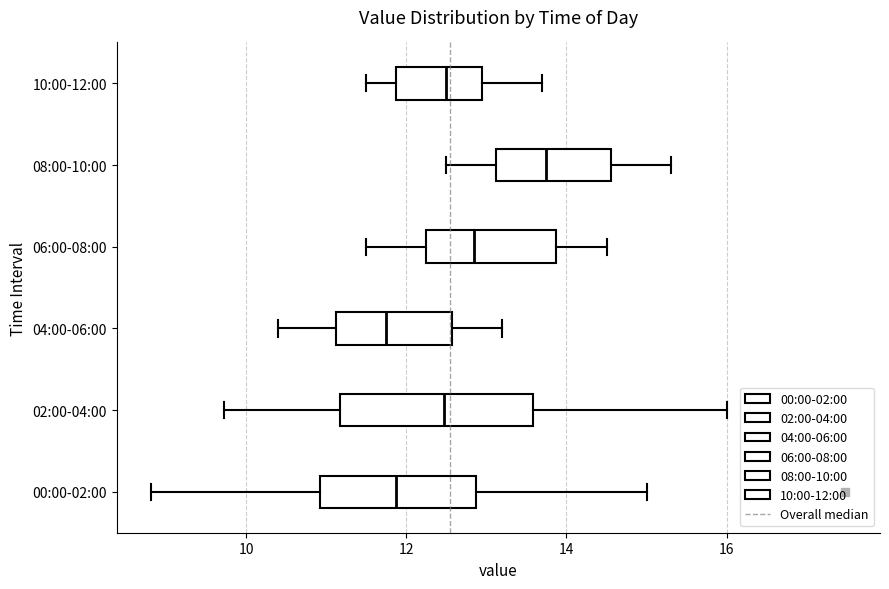

Where is the right edge of the box for 02:00-04:00 on the x-axis? The values are not printed on the chart, so give them approximately, as read against the axis.

13.6